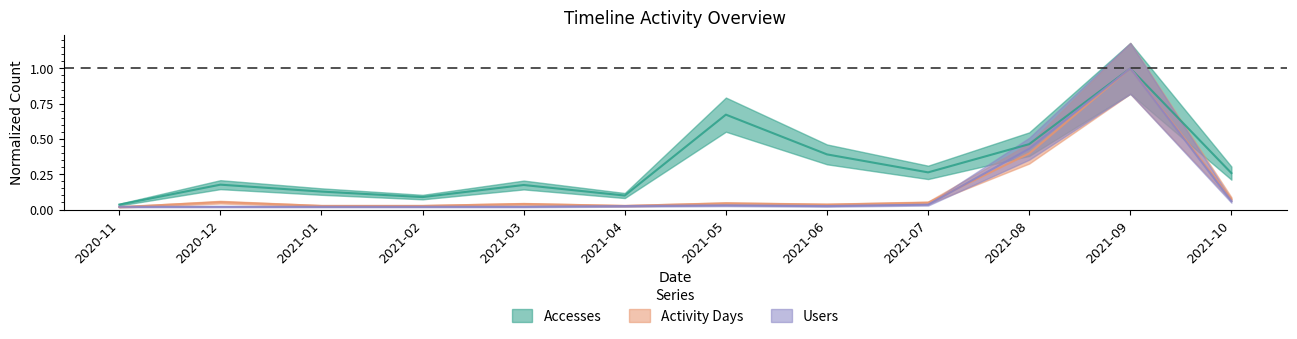

True or false: Activity Days and Accesses intersect in this chart.

False